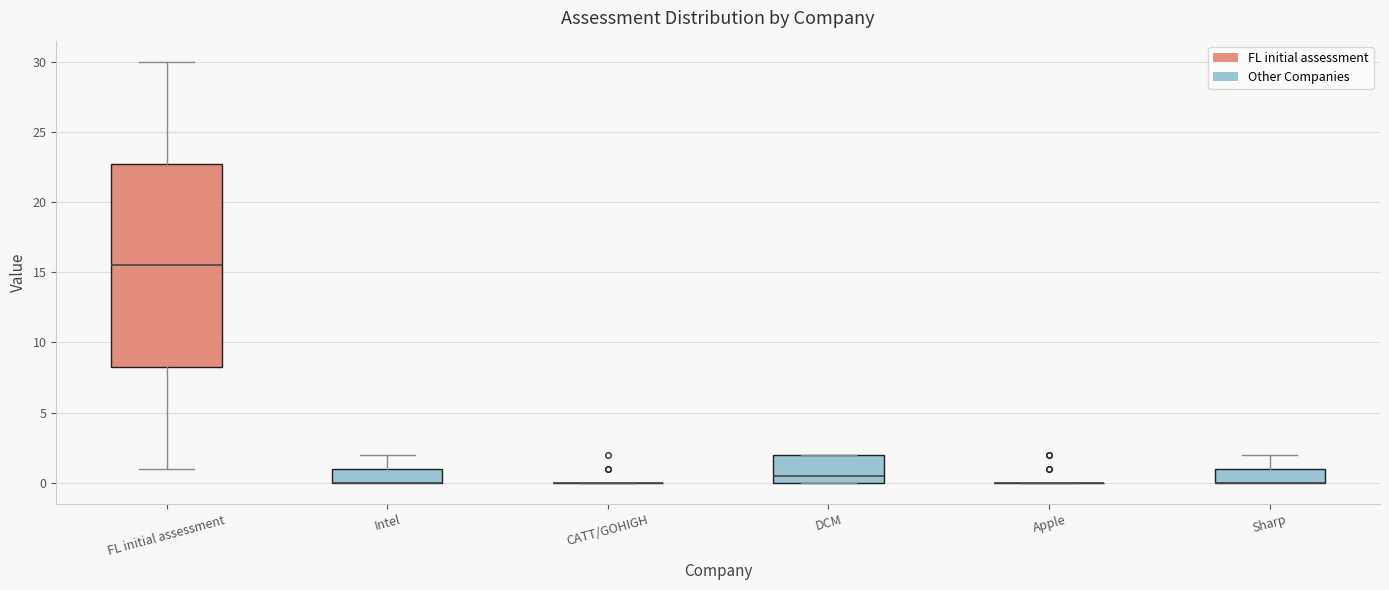

Comparing the boxes themselves (not the whiskers), which one is the tallest?

FL initial assessment